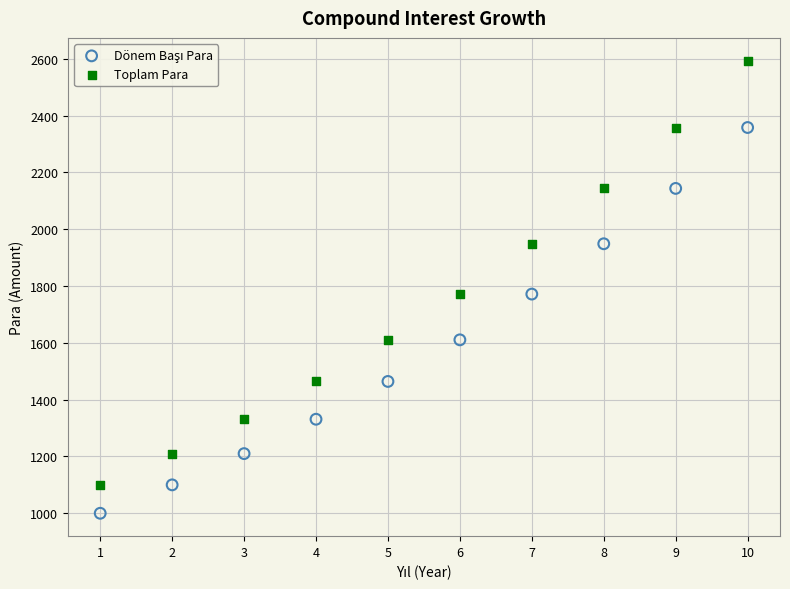

Which series reaches the maximum Y coordinate?

Toplam Para